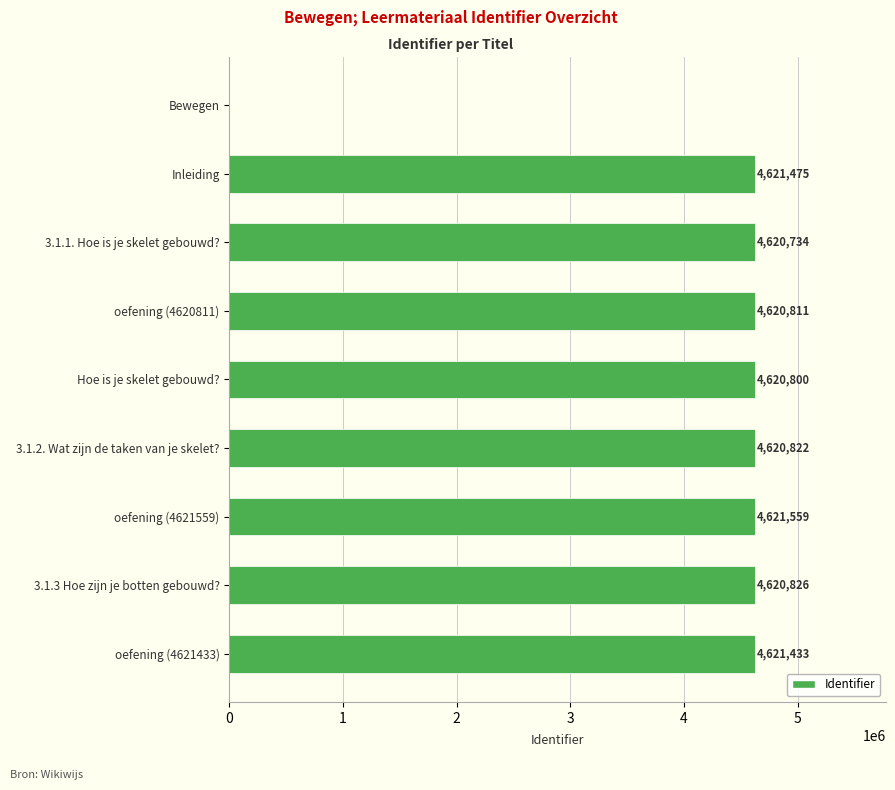

Between 3.1.2. Wat zijn de taken van je skelet? and Inleiding, which is larger?

Inleiding